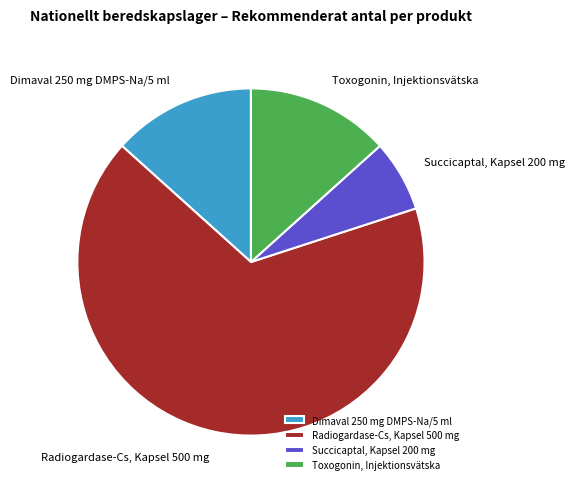

Is Toxogonin, Injektionsvätska the majority of the pie?

No